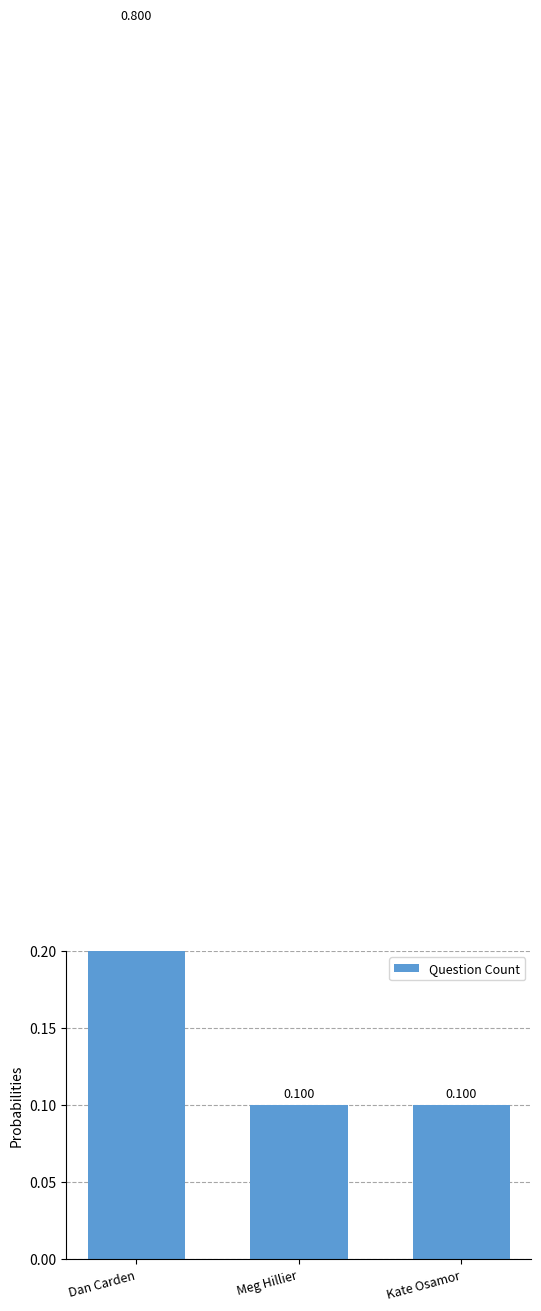

What value does the data have at Kate Osamor?

0.1